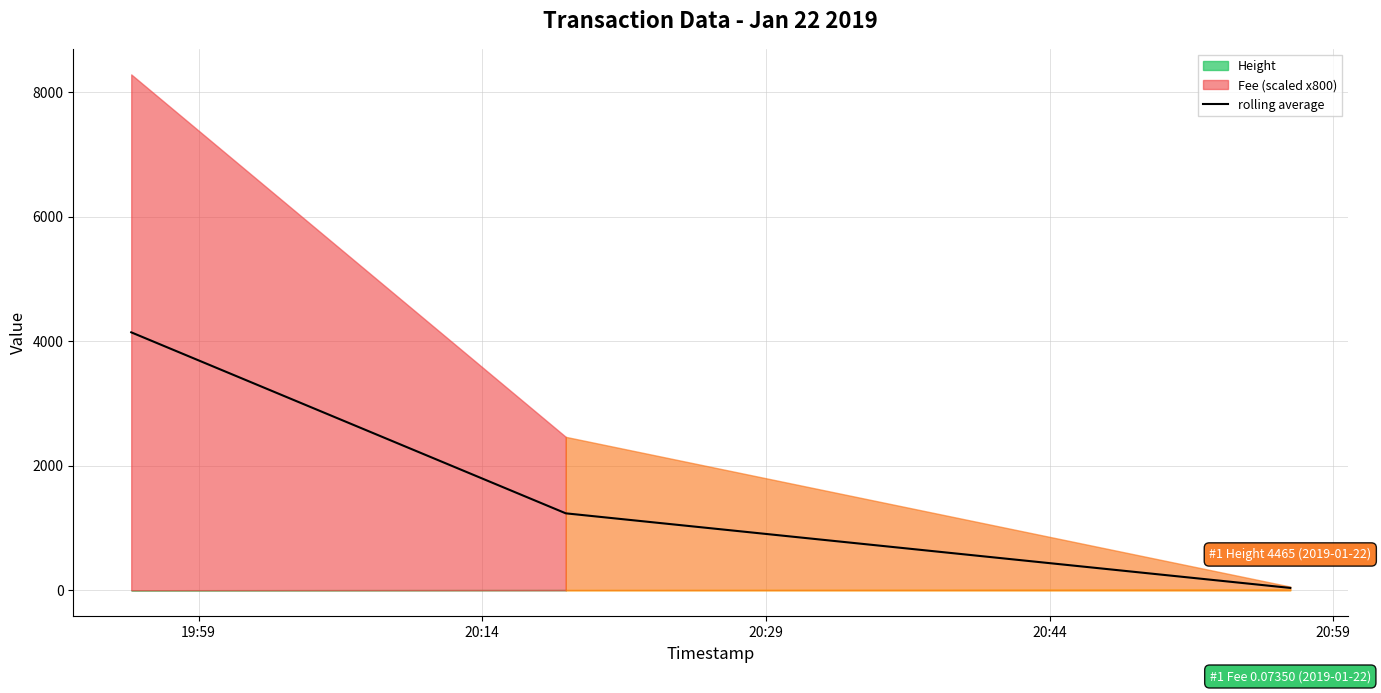

Reading left to right, transcribe all the data shown in this chart.

4142.7	1235.6	37.6